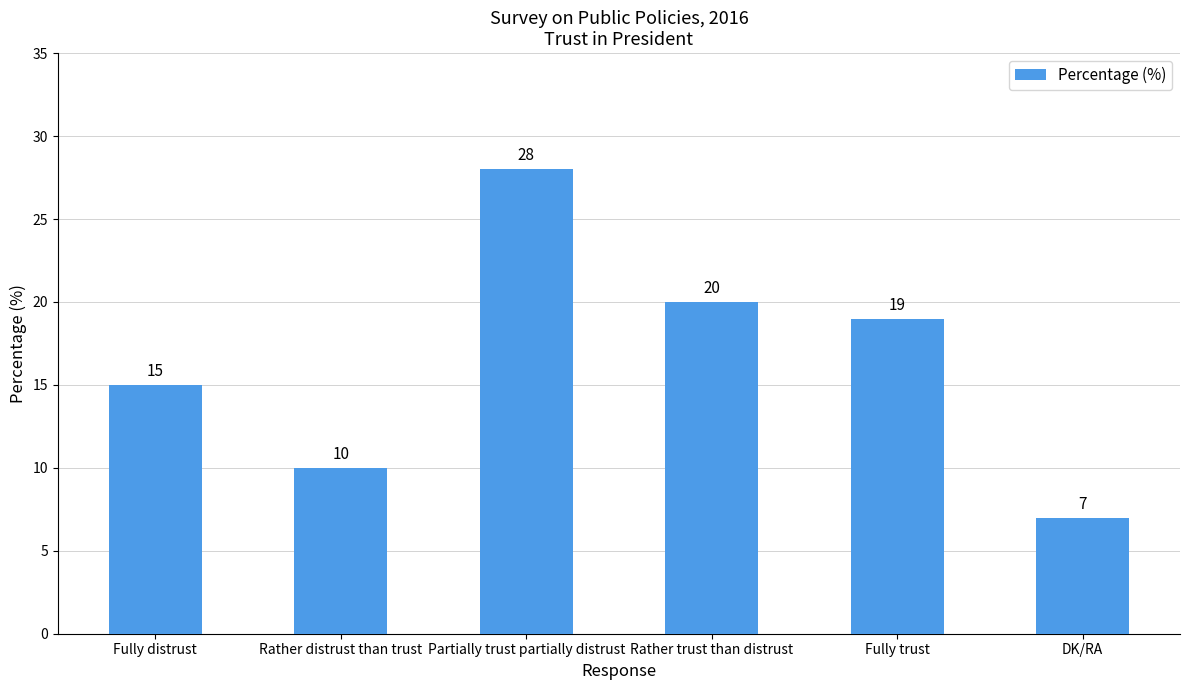

The value at Rather distrust than trust is 14. True or false?

False